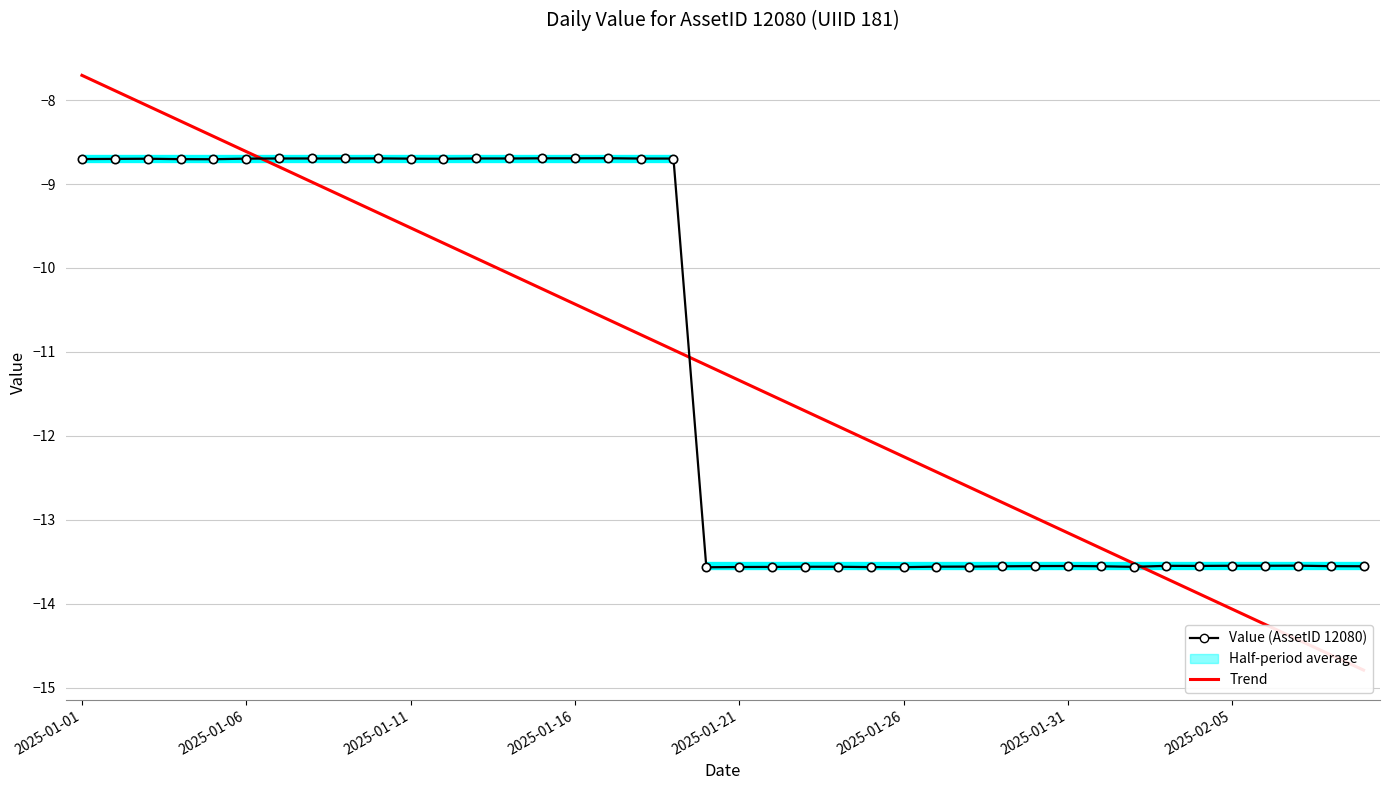

What is the spread (max minus min) of values at 13?

1.4